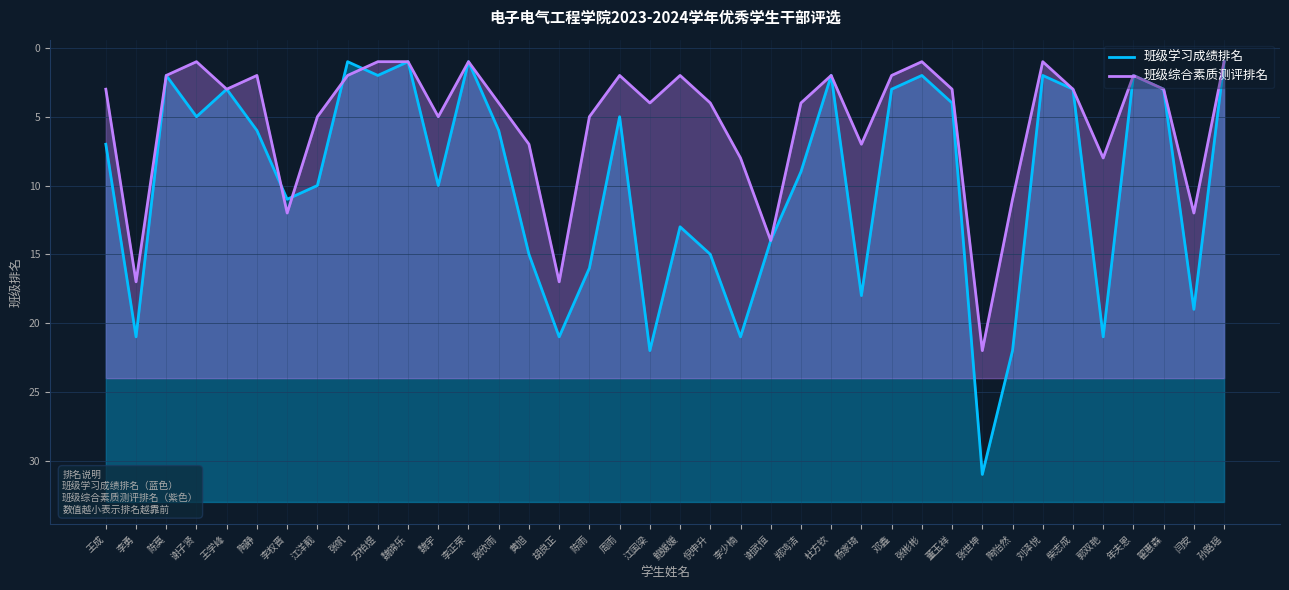

At how many categories does at least one series exceed 15?

10